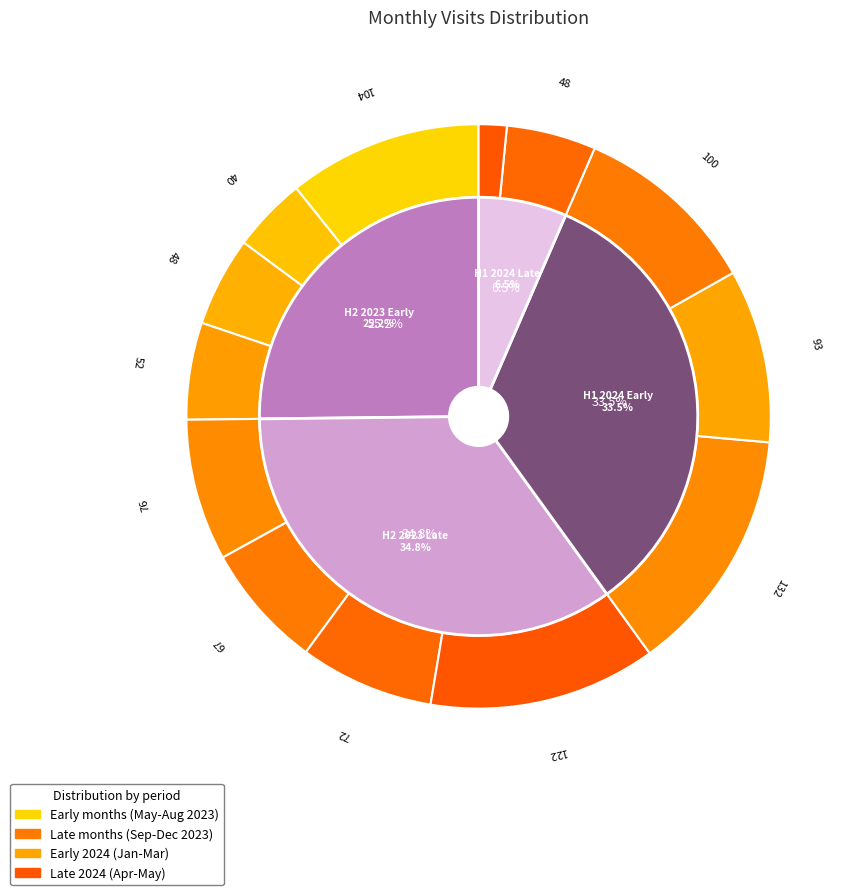

Combined, do 2024-03 and 2024-02 account for over 50%?

No